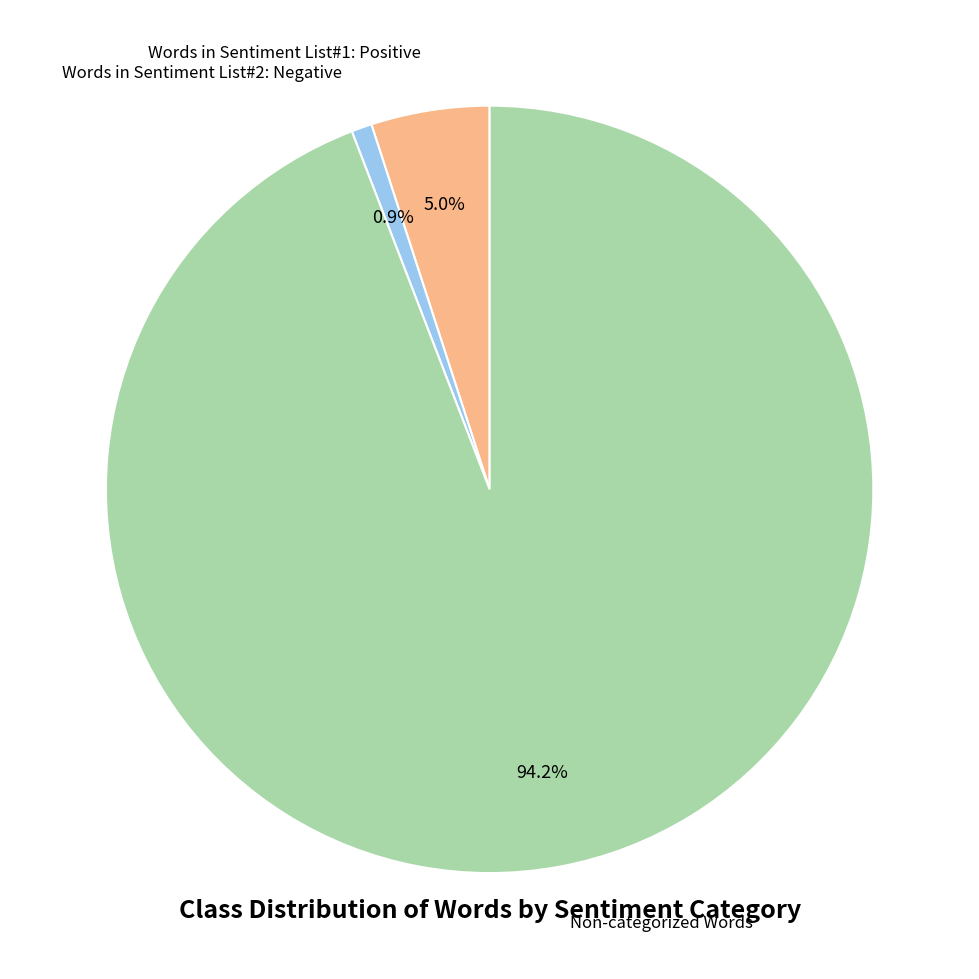

Does any single category account for the majority?

Yes